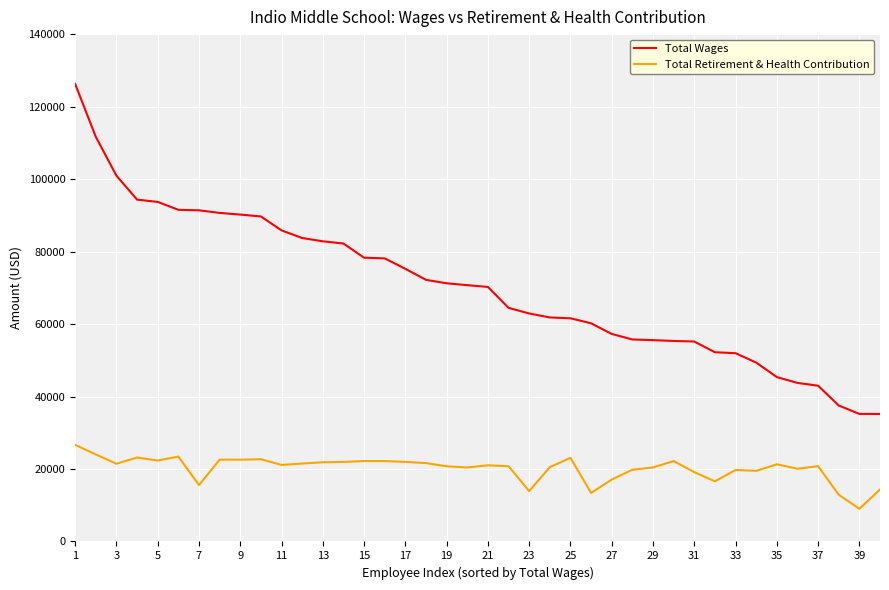

List the series in order of their peak value, lowest first.

Total Retirement & Health Contribution, Total Wages